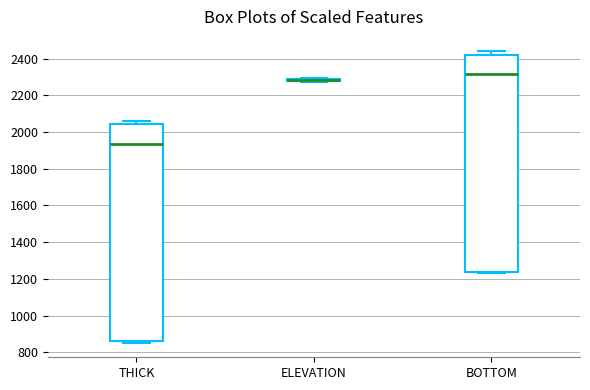

Where is the lower edge of the box for THICK on the y-axis? The values are not printed on the chart, so give them approximately, as read against the axis.

860